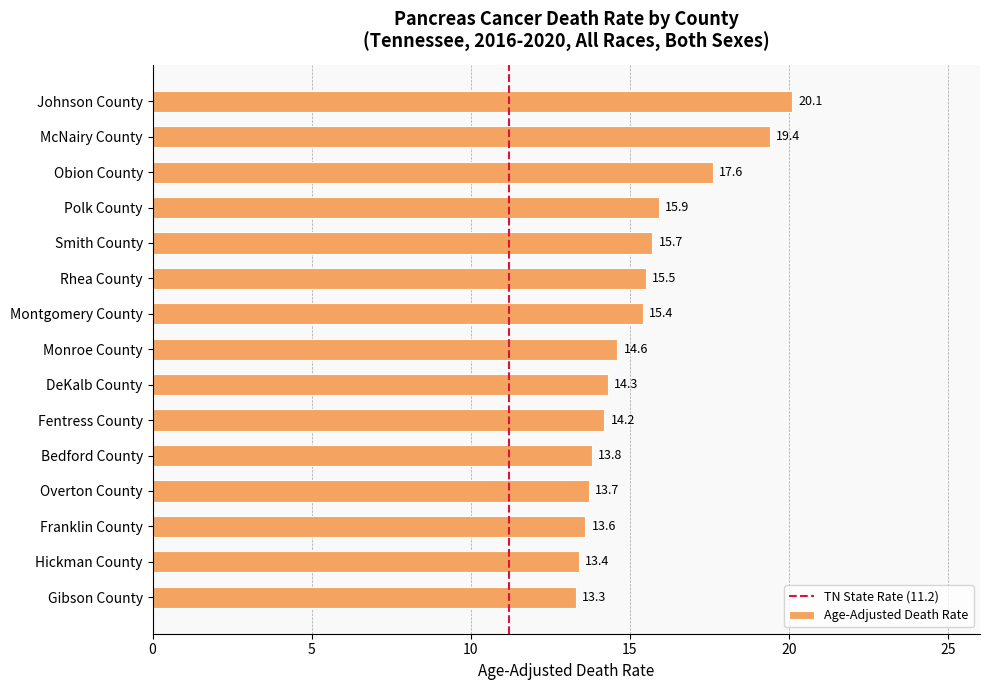

What is the ratio of the value at Smith County to the value at Johnson County?

0.8